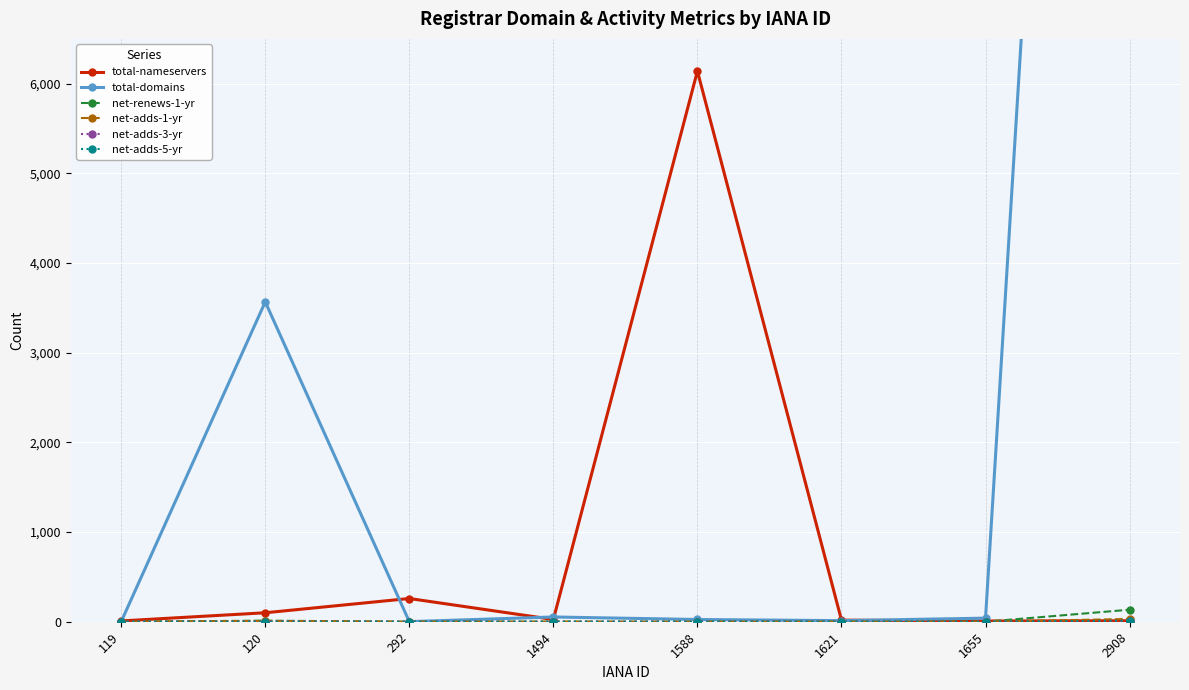

Which category has the highest value in the total-nameservers series?

1588